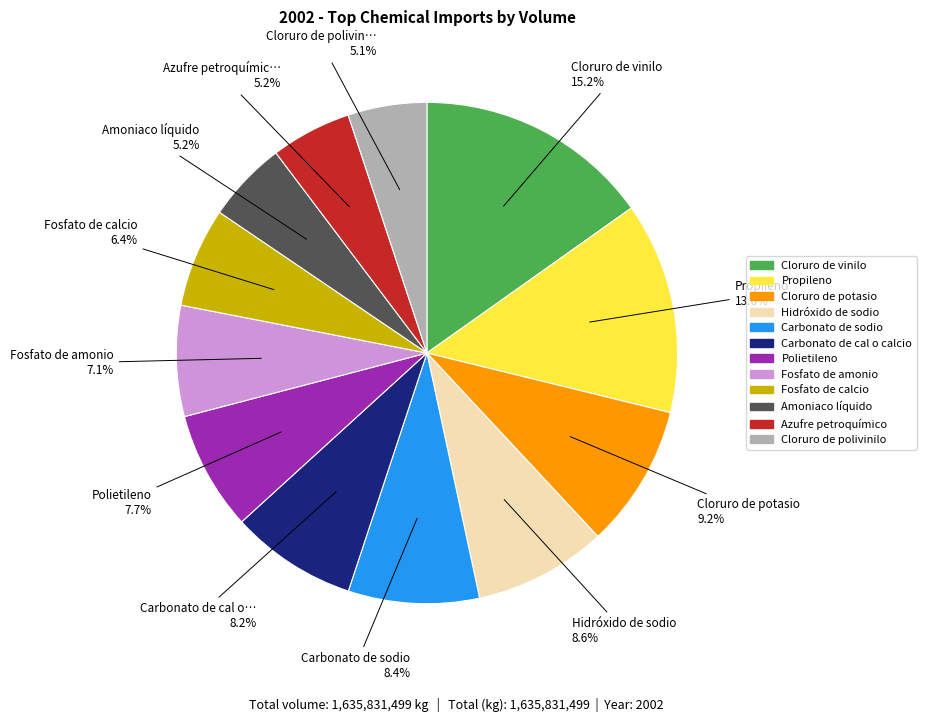

Is it true that Hidróxido de sodio is 9% of the pie?

True